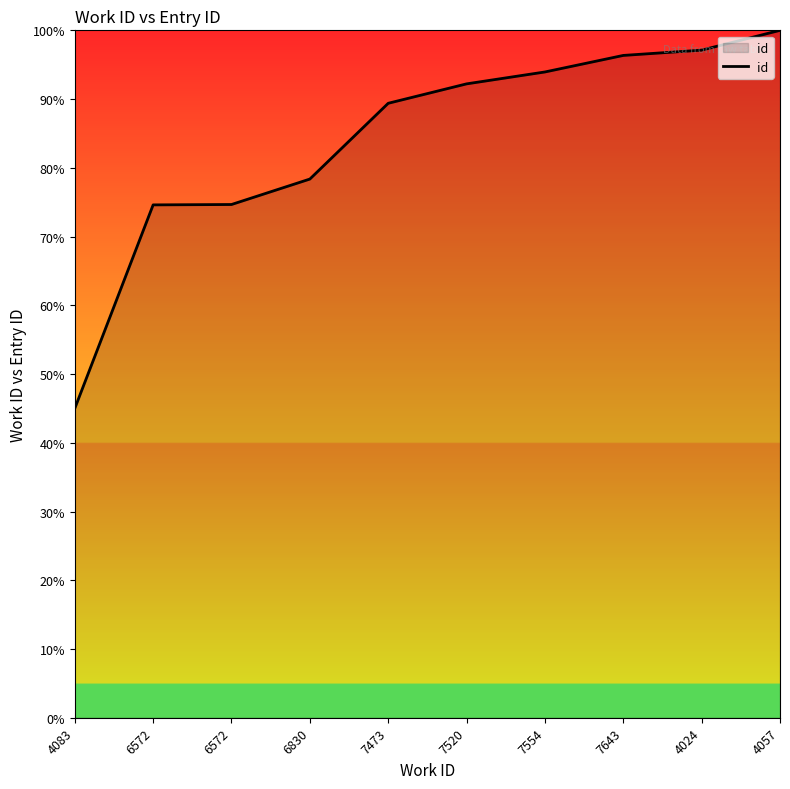

How many lines are shown in the chart?

1